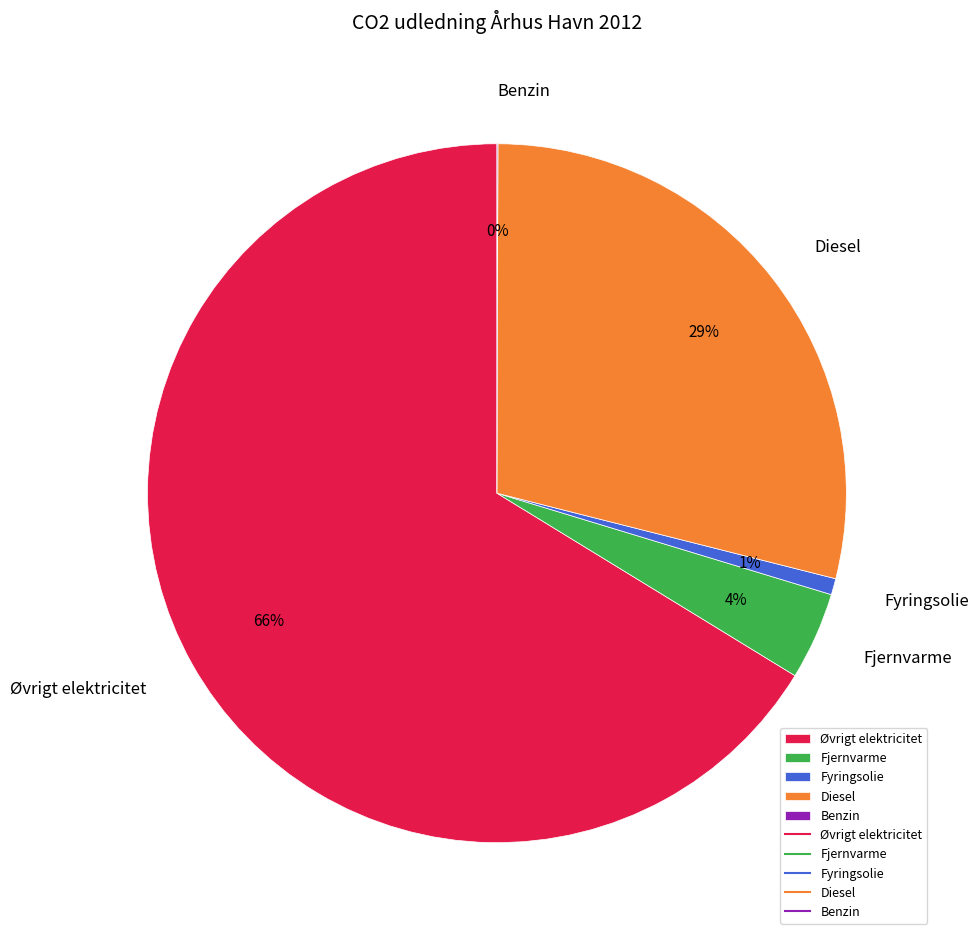

Between Øvrigt elektricitet and Fyringsolie, which is larger?

Øvrigt elektricitet